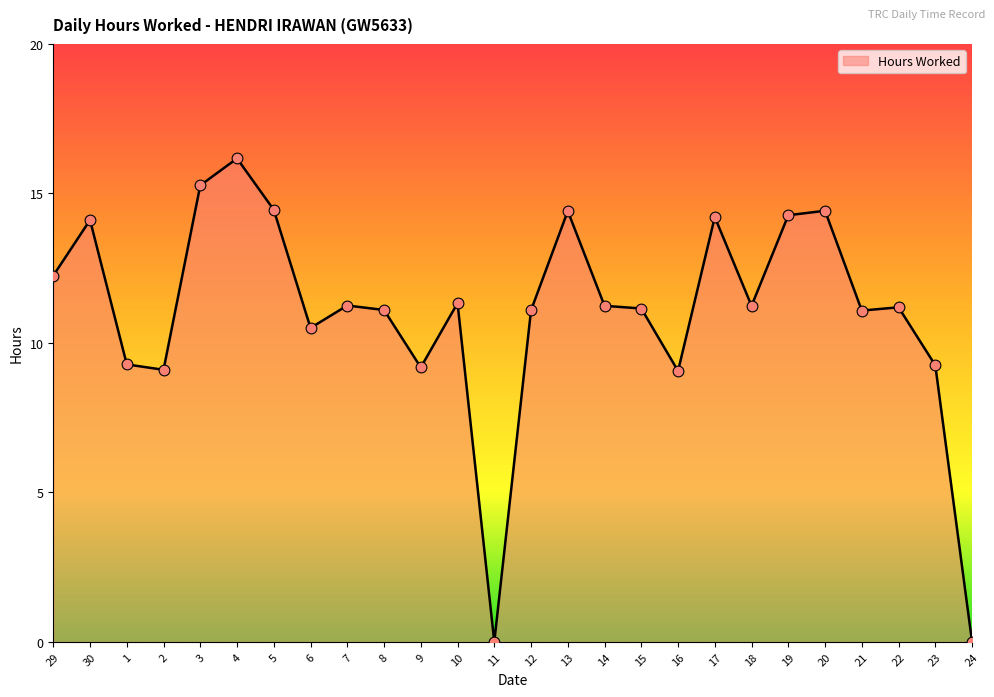

Approximately how many times larger is the value at 3 compared to 4?

0.9